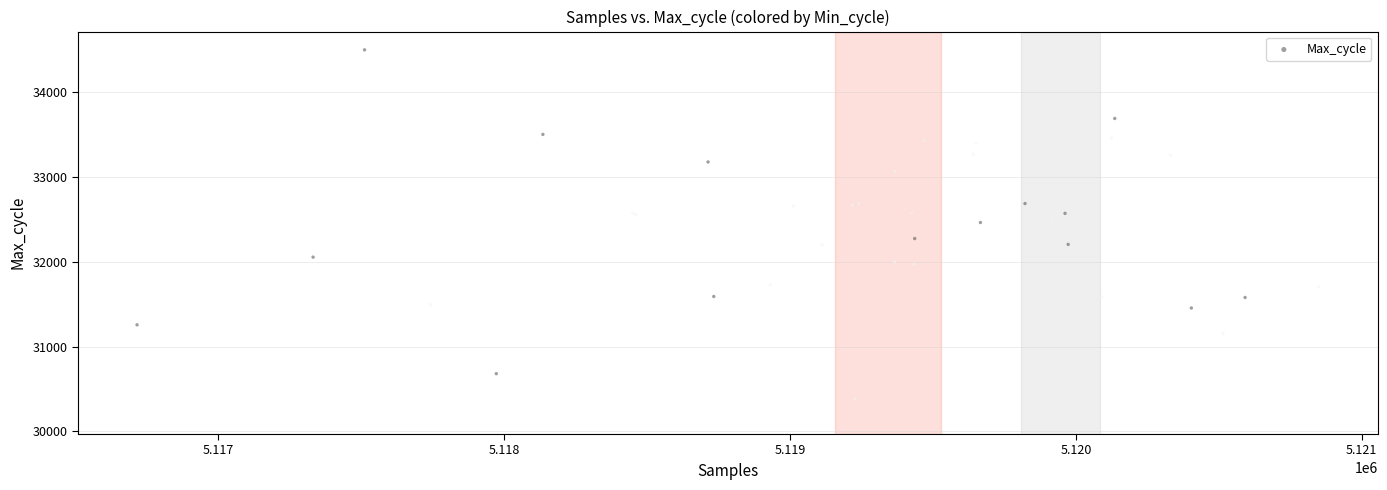

What Y value in the scatter plot is closest to 32341?

32273